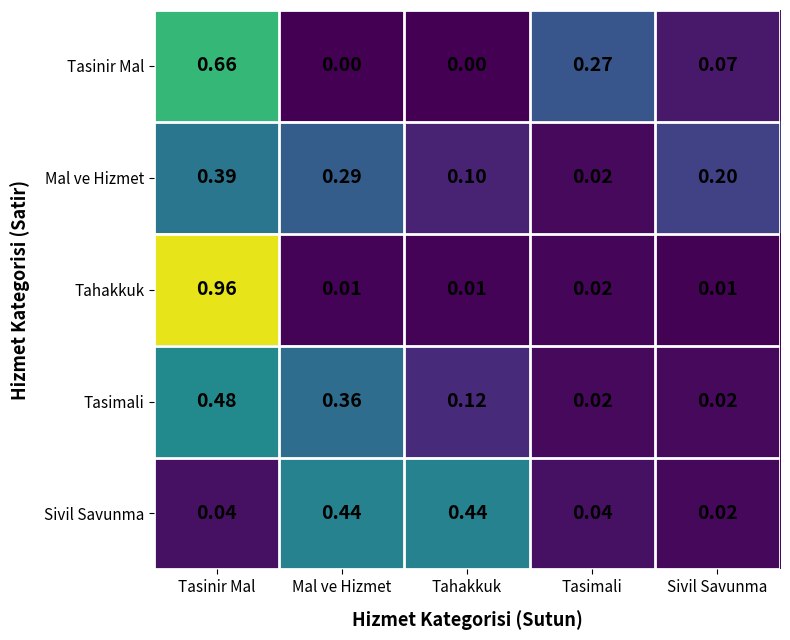

At Mal ve Hizmet, list the series in order from largest to smallest.

Sivil Savunma, Tasimali, Mal ve Hizmet, Tahakkuk, Tasinir Mal